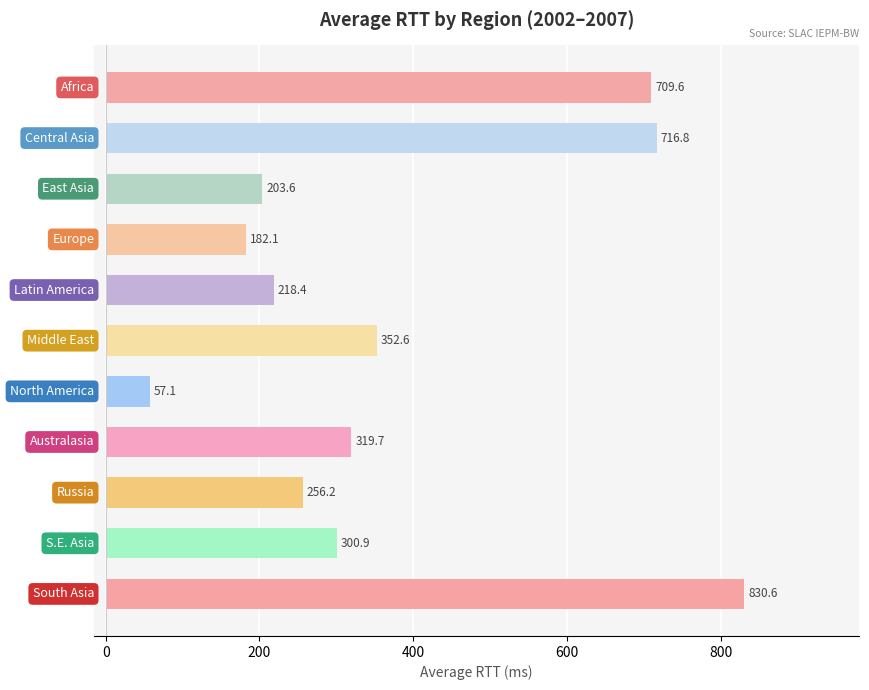

What is the maximum value shown in the chart?

830.6